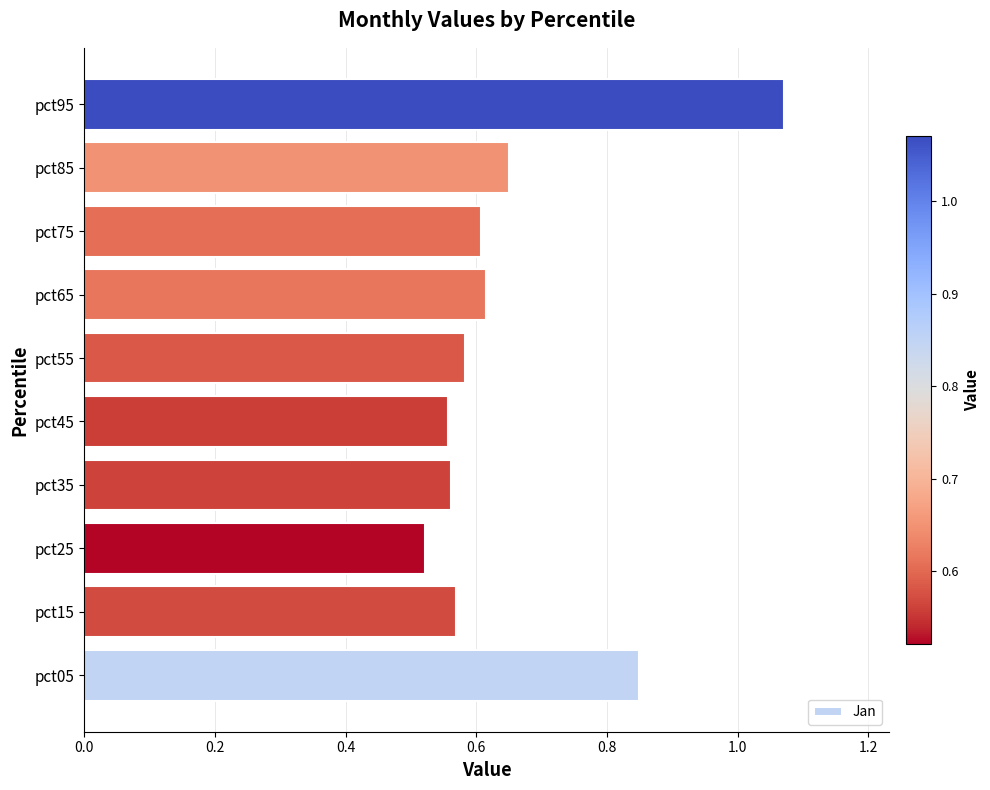

At which category does the chart reach its peak across all series?

pct95